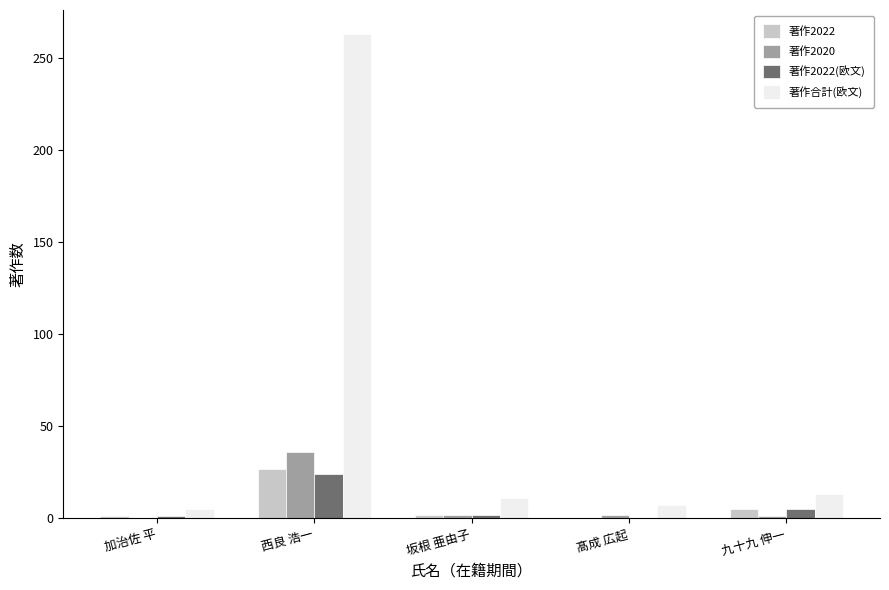

Which label corresponds to the largest value in the chart?

西良 浩一